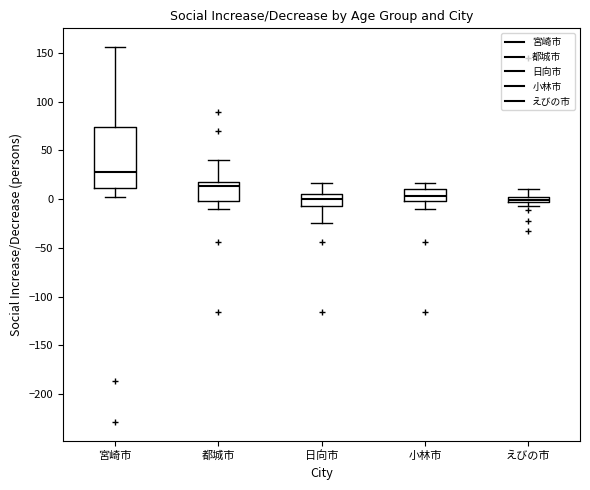

Where does the lower whisker of the box for 都城市 end on the y-axis? The values are not printed on the chart, so give them approximately, as read against the axis.

-10